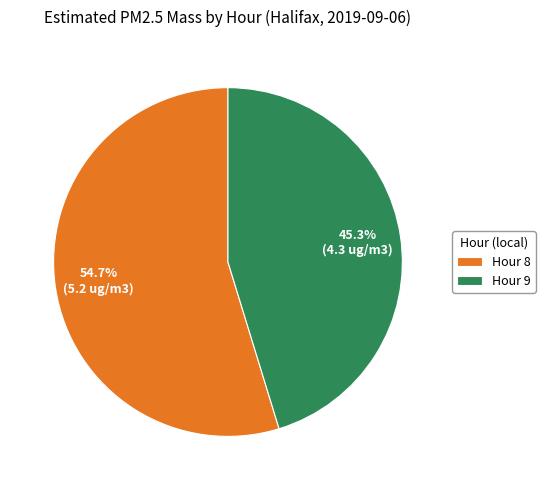

Is there any slice that represents more than half of the pie?

Yes